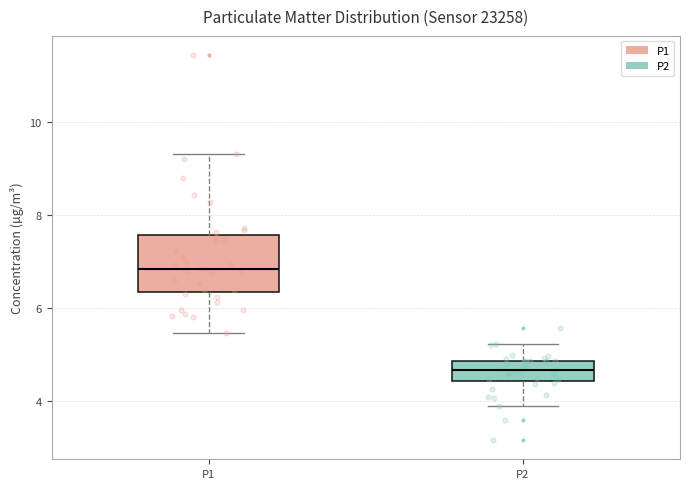

Reading left to right, read every box against the y-axis: the position of its median line, the range the box covers, and the ends of its whiskers. The values are not printed on the chart, so give them approximately, as read against the axis.

P1: median 6.8, box 6.4 to 7.6, whiskers 5.4 to 9.4
P2: median 4.6, box 4.4 to 4.8, whiskers 4.0 to 5.2